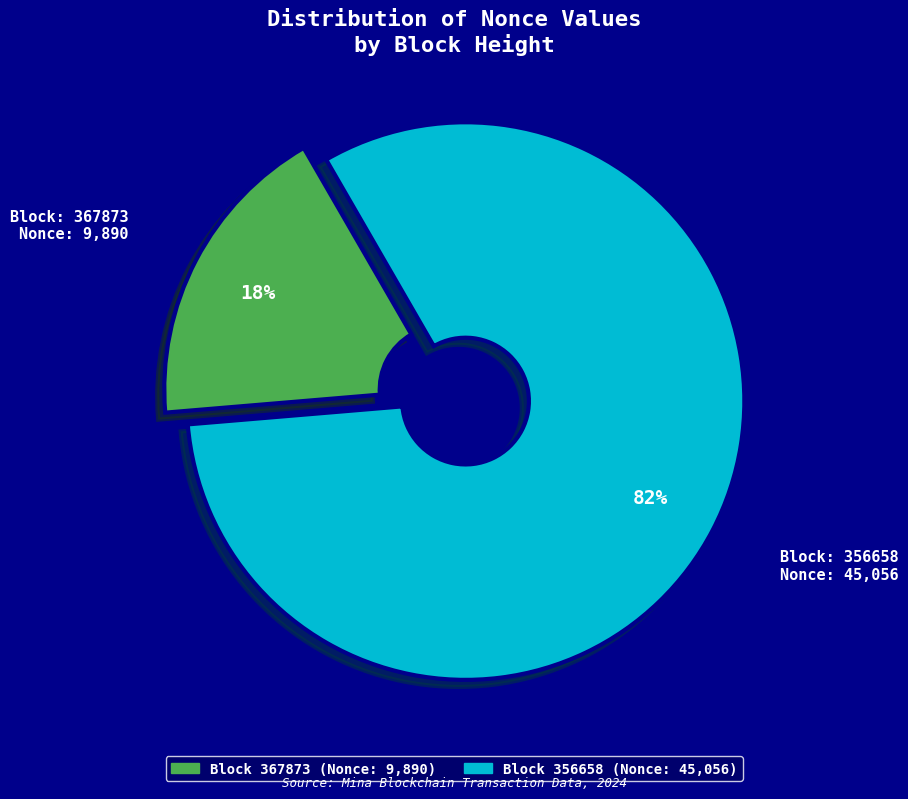

Does any single category account for the majority?

Yes